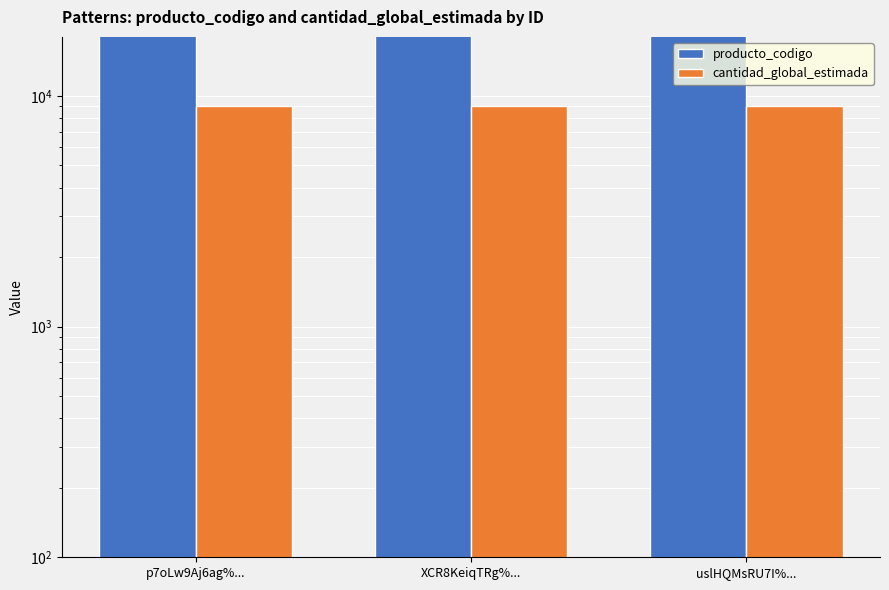

Reading right to left, what are all the values shown in this chart?

producto_codigo: uslHQMsRU7I%...=90101603	XCR8KeiqTRg%...=90101603	p7oLw9Aj6ag%...=90101603
cantidad_global_estimada: uslHQMsRU7I%...=9000	XCR8KeiqTRg%...=9000	p7oLw9Aj6ag%...=9000